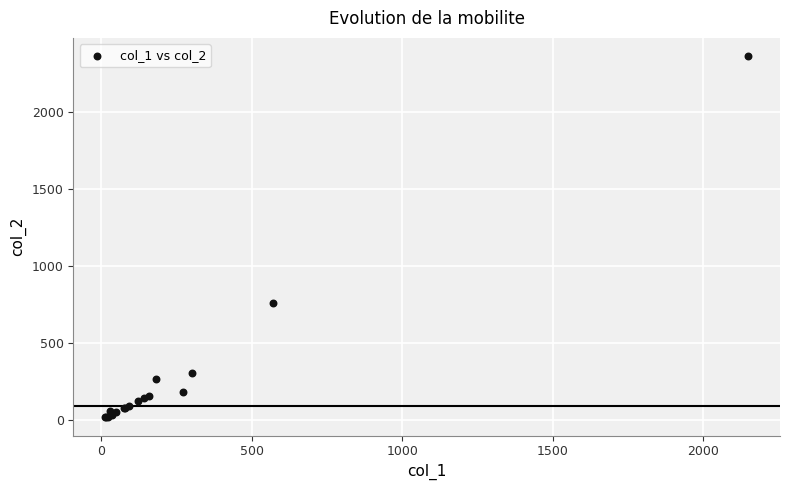

What Y value in the scatter plot is closest to 1191?

760.0